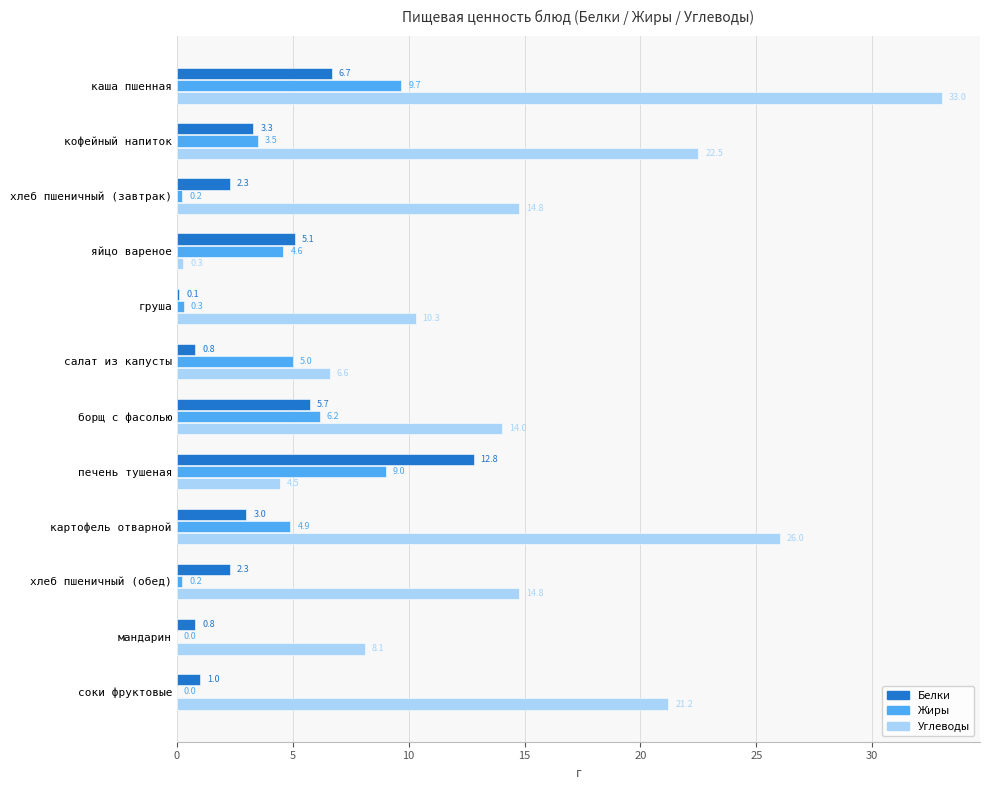

Which series has the largest total across all categories?

Углеводы